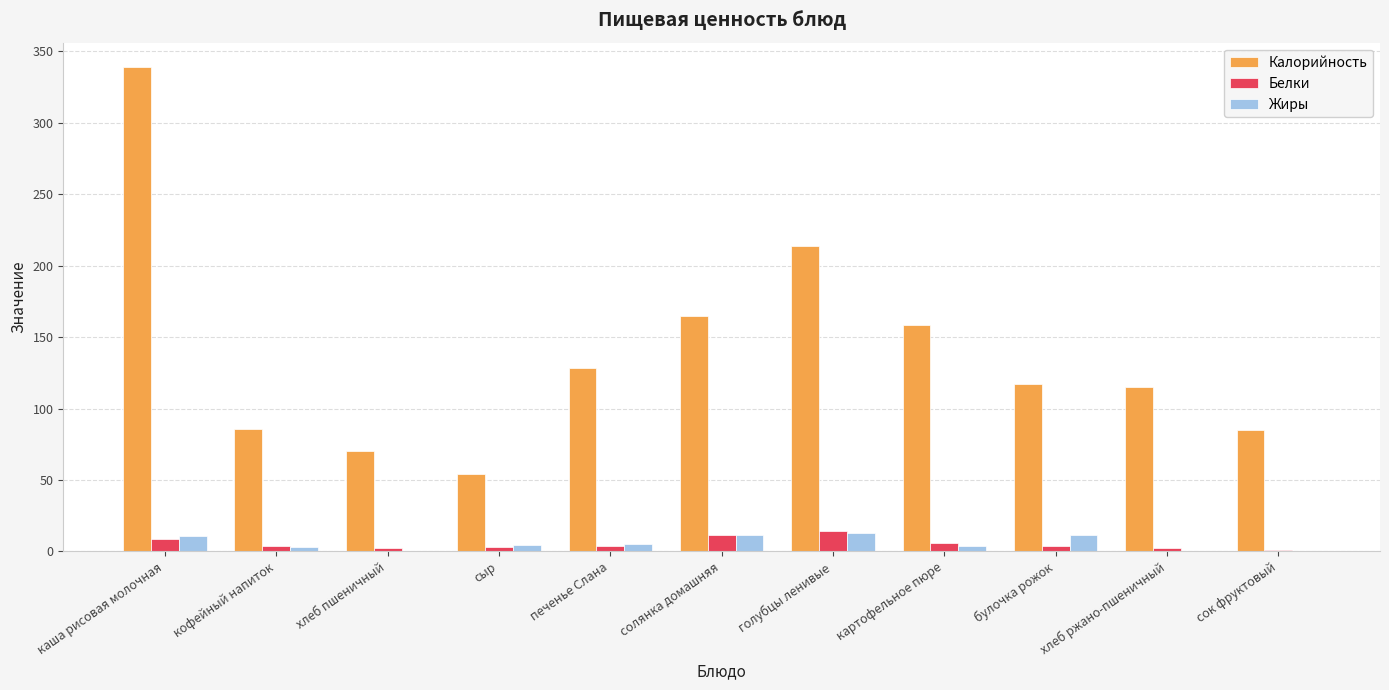

Is the value of Жиры at каша рисовая молочная greater than the value of Белки at кофейный напиток?

Yes